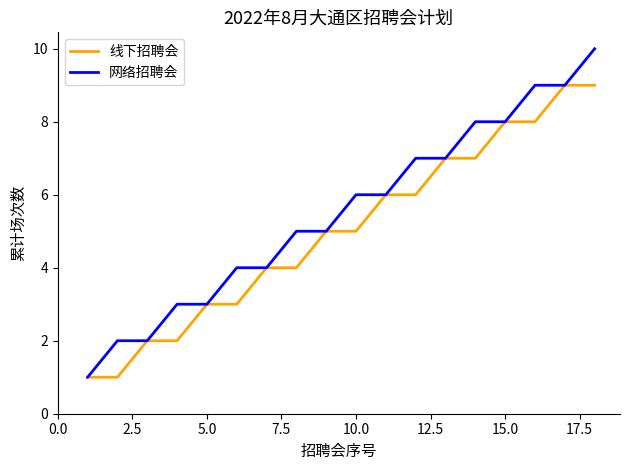

What is the maximum value for 网络招聘会?

10